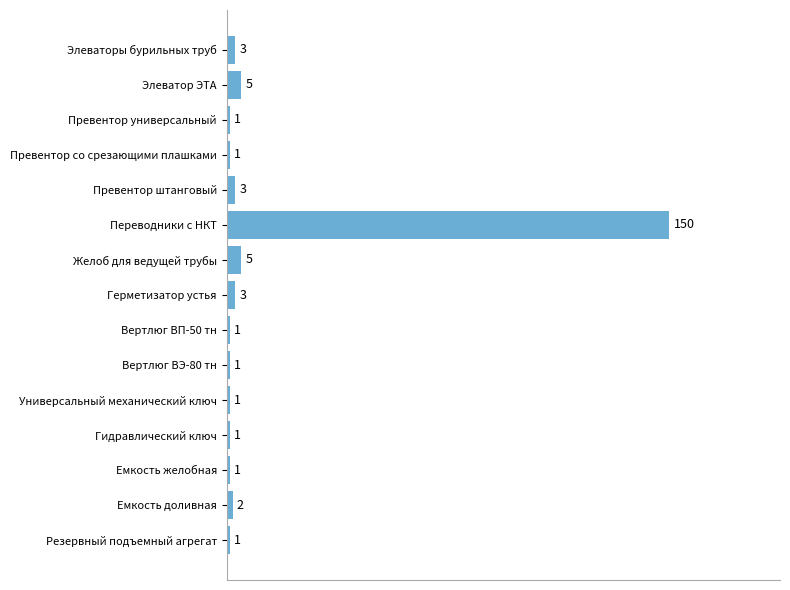

Between Переводники с НКТ and Резервный подъемный агрегат, which is larger?

Переводники с НКТ